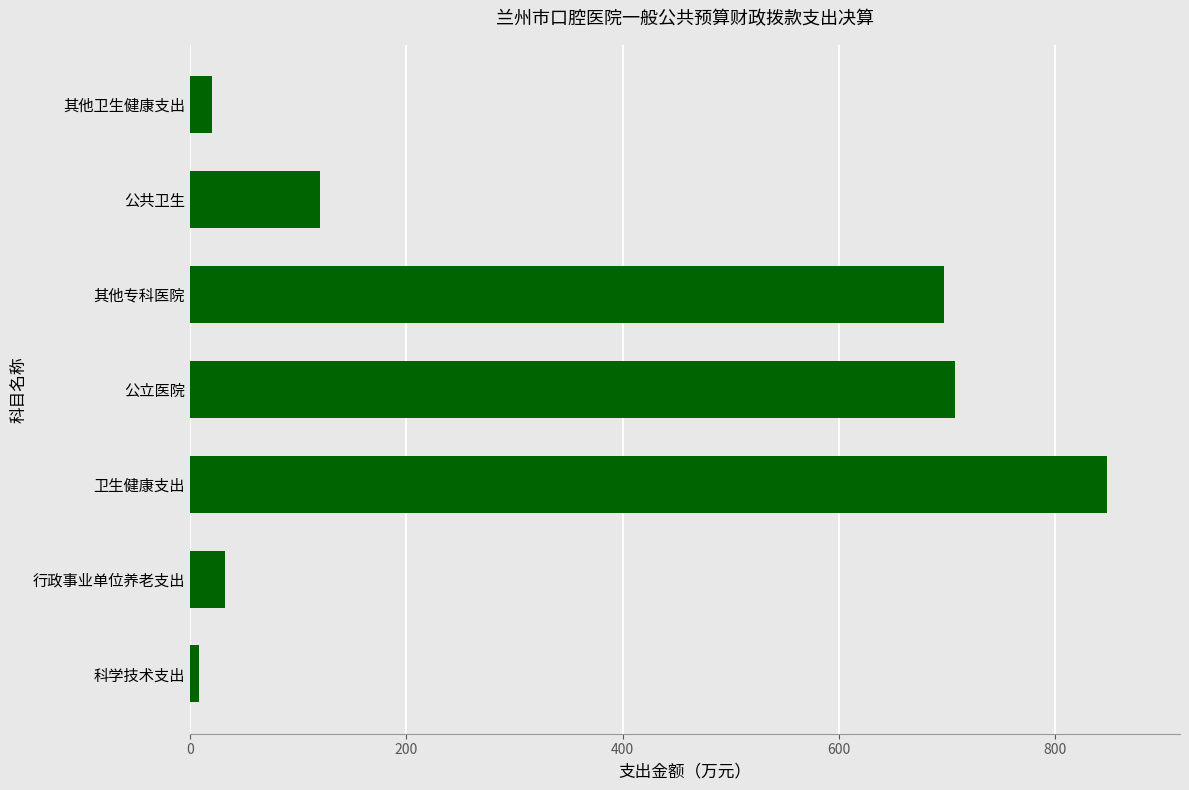

The chart shows a value of 120.3 at 公共卫生. True or false?

True